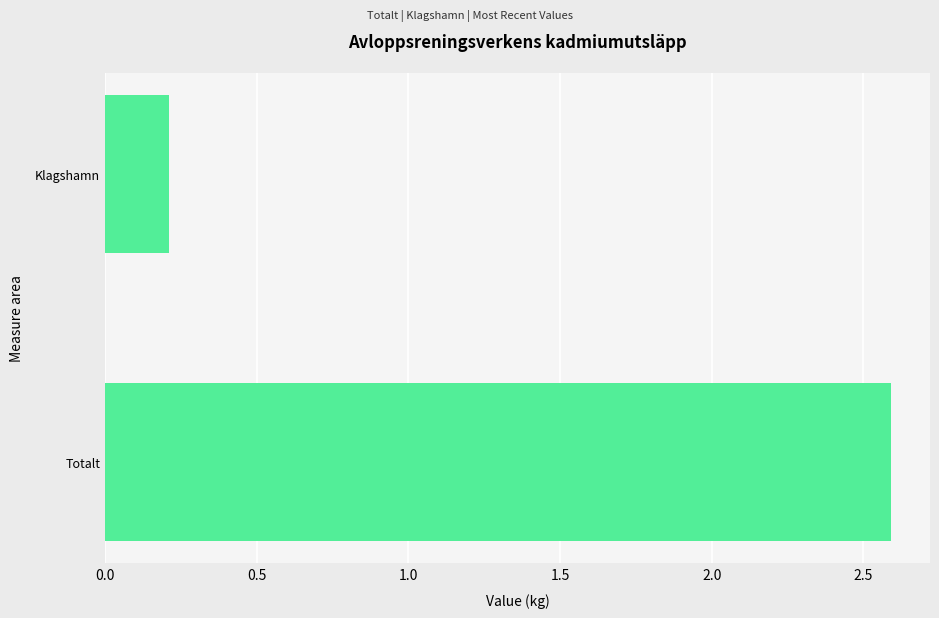

The chart shows a value of 2.6 at Totalt. True or false?

True